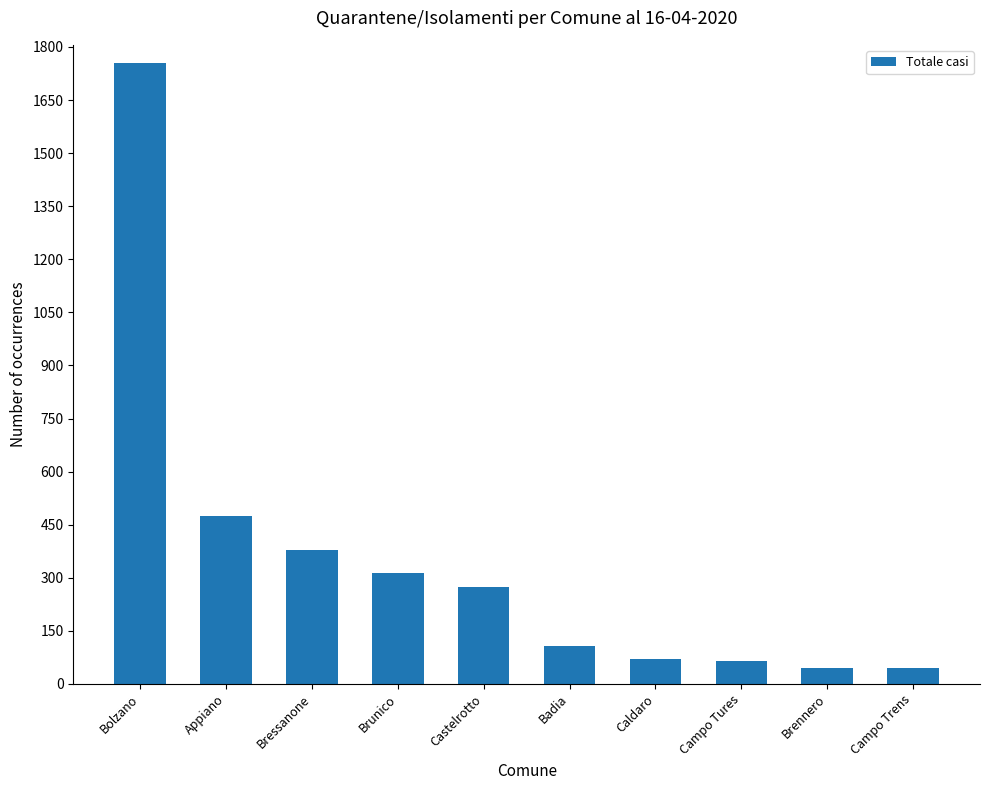

What is the sum of all values?

3529